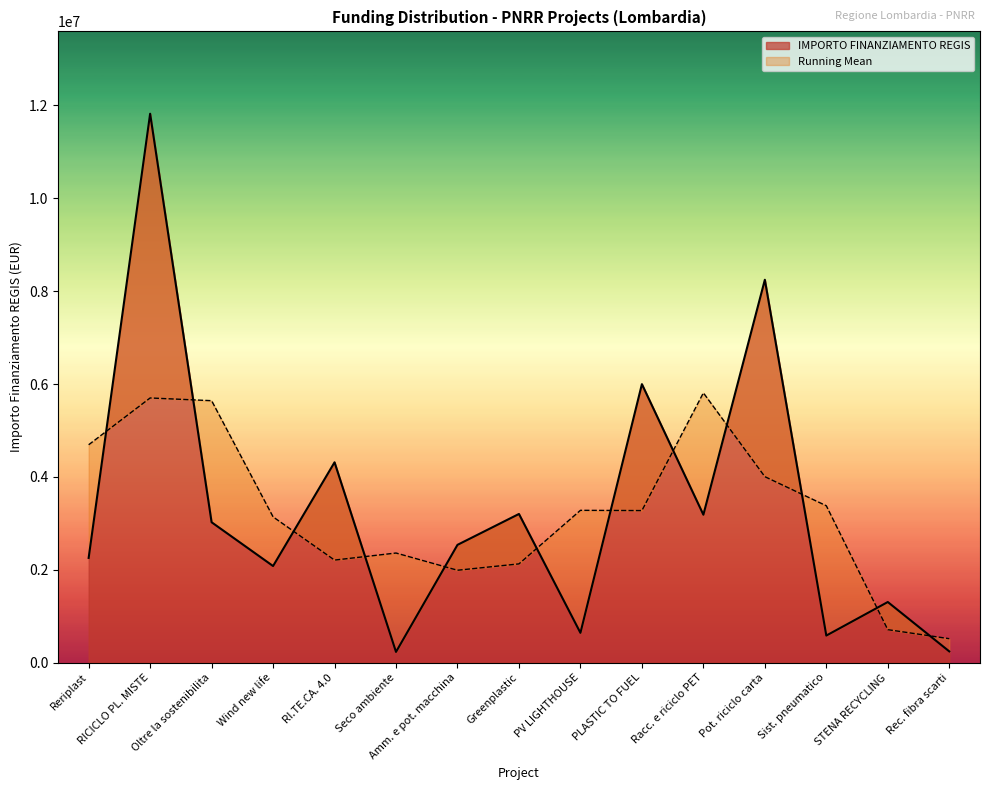

Which category has the highest value across all series?

RICICLO PL. MISTE